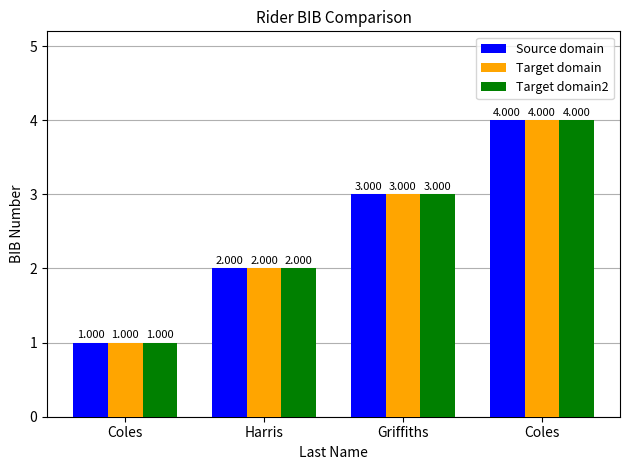

At which label is Target domain2 closest to 2?

Harris